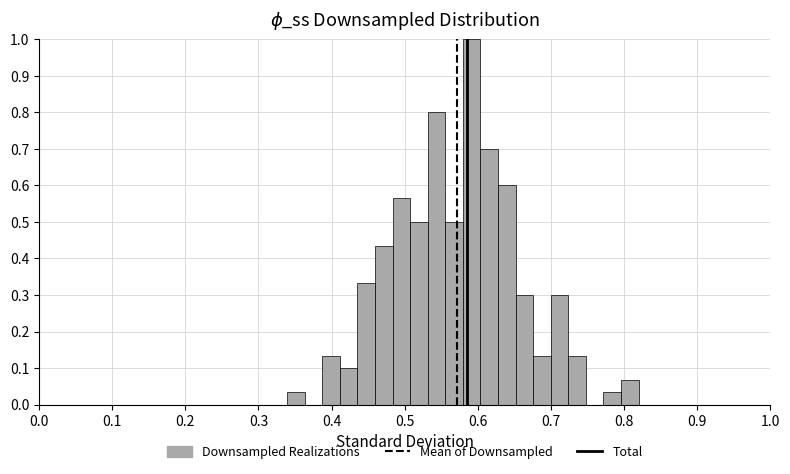

Around what value on the x-axis is the tallest bar? Give the approximate position of its centre, as read against the axis.

0.59